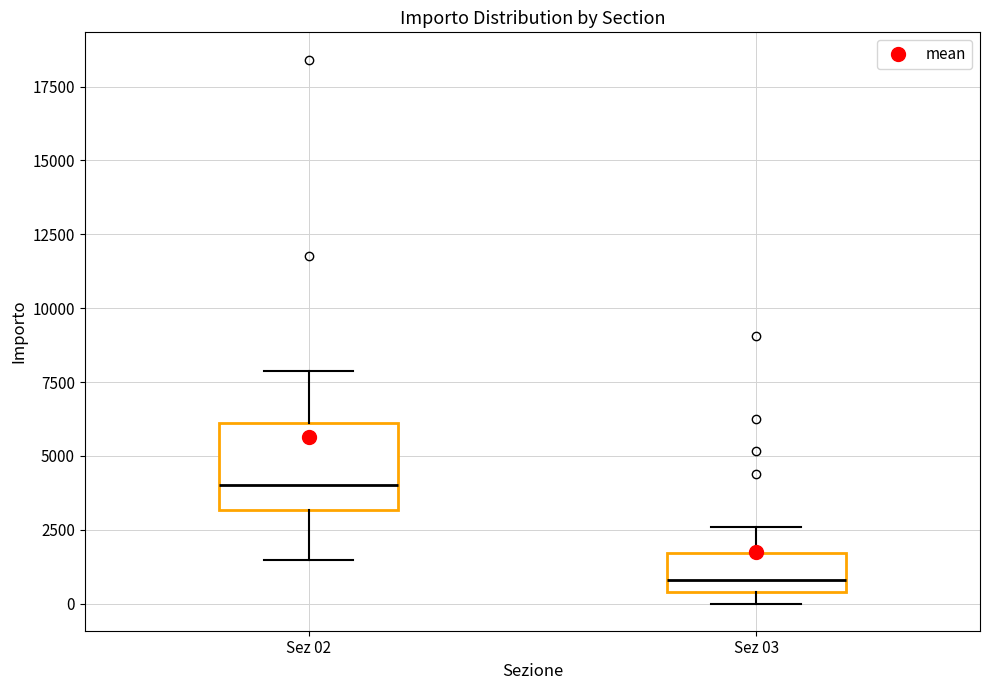

Which box's median line is the lowest?

Sez 03